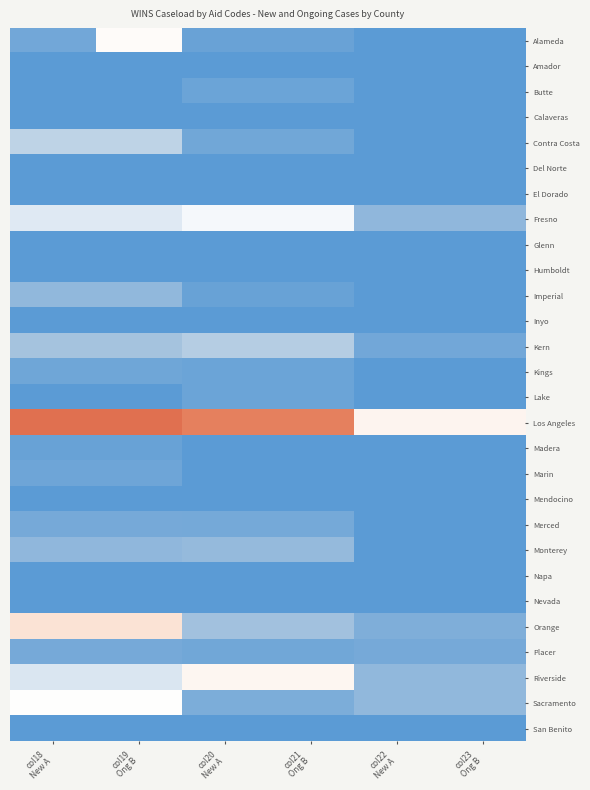

Reading left to right, list all the values displayed in this chart.

Alameda: col18
New A=19	col19
Ong B=142	col20
New A=12	col21
Ong B=12	col22
New A=0	col23
Ong B=0
Amador: col18
New A=0	col19
Ong B=0	col20
New A=0	col21
Ong B=0	col22
New A=0	col23
Ong B=0
Butte: col18
New A=0	col19
Ong B=0	col20
New A=14	col21
Ong B=14	col22
New A=0	col23
Ong B=0
Calaveras: col18
New A=0	col19
Ong B=0	col20
New A=0	col21
Ong B=0	col22
New A=0	col23
Ong B=0
Contra Costa: col18
New A=79	col19
Ong B=79	col20
New A=18	col21
Ong B=18	col22
New A=0	col23
Ong B=0
Del Norte: col18
New A=0	col19
Ong B=0	col20
New A=0	col21
Ong B=0	col22
New A=0	col23
Ong B=0
El Dorado: col18
New A=0	col19
Ong B=0	col20
New A=0	col21
Ong B=0	col22
New A=0	col23
Ong B=0
Fresno: col18
New A=105	col19
Ong B=105	col20
New A=122	col21
Ong B=122	col22
New A=42	col23
Ong B=42
Glenn: col18
New A=0	col19
Ong B=0	col20
New A=0	col21
Ong B=0	col22
New A=0	col23
Ong B=0
Humboldt: col18
New A=0	col19
Ong B=0	col20
New A=0	col21
Ong B=0	col22
New A=0	col23
Ong B=0
Imperial: col18
New A=43	col19
Ong B=43	col20
New A=11	col21
Ong B=11	col22
New A=0	col23
Ong B=0
Inyo: col18
New A=0	col19
Ong B=0	col20
New A=0	col21
Ong B=0	col22
New A=0	col23
Ong B=0
Kern: col18
New A=58	col19
Ong B=58	col20
New A=72	col21
Ong B=72	col22
New A=19	col23
Ong B=19
Kings: col18
New A=17	col19
Ong B=17	col20
New A=14	col21
Ong B=14	col22
New A=0	col23
Ong B=0
Lake: col18
New A=0	col19
Ong B=0	col20
New A=14	col21
Ong B=14	col22
New A=0	col23
Ong B=0
Los Angeles: col18
New A=867	col19
Ong B=867	col20
New A=753	col21
Ong B=753	col22
New A=172	col23
Ong B=172
Madera: col18
New A=11	col19
Ong B=11	col20
New A=0	col21
Ong B=0	col22
New A=0	col23
Ong B=0
Marin: col18
New A=16	col19
Ong B=16	col20
New A=0	col21
Ong B=0	col22
New A=0	col23
Ong B=0
Mendocino: col18
New A=0	col19
Ong B=0	col20
New A=0	col21
Ong B=0	col22
New A=0	col23
Ong B=0
Merced: col18
New A=22	col19
Ong B=22	col20
New A=21	col21
Ong B=21	col22
New A=0	col23
Ong B=0
Monterey: col18
New A=42	col19
Ong B=42	col20
New A=46	col21
Ong B=46	col22
New A=0	col23
Ong B=0
Napa: col18
New A=0	col19
Ong B=0	col20
New A=0	col21
Ong B=0	col22
New A=0	col23
Ong B=0
Nevada: col18
New A=0	col19
Ong B=0	col20
New A=0	col21
Ong B=0	col22
New A=0	col23
Ong B=0
Orange: col18
New A=250	col19
Ong B=250	col20
New A=56	col21
Ong B=56	col22
New A=29	col23
Ong B=29
Placer: col18
New A=22	col19
Ong B=22	col20
New A=18	col21
Ong B=18	col22
New A=22	col23
Ong B=22
Riverside: col18
New A=101	col19
Ong B=101	col20
New A=166	col21
Ong B=166	col22
New A=43	col23
Ong B=43
Sacramento: col18
New A=134	col19
Ong B=134	col20
New A=27	col21
Ong B=27	col22
New A=43	col23
Ong B=43
San Benito: col18
New A=0	col19
Ong B=0	col20
New A=0	col21
Ong B=0	col22
New A=0	col23
Ong B=0